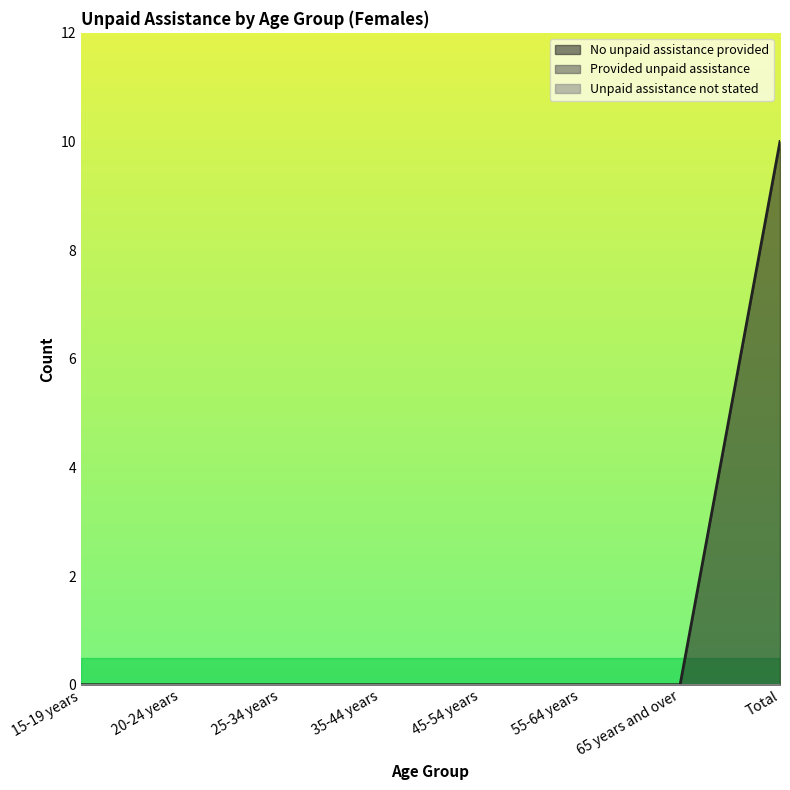

Reading left to right, extract all data points from this chart.

No unpaid assistance provided: 0	0	0	0	0	0	0	10
Provided unpaid assistance: 0	0	0	0	0	0	0	0
Unpaid assistance not stated: 0	0	0	0	0	0	0	0